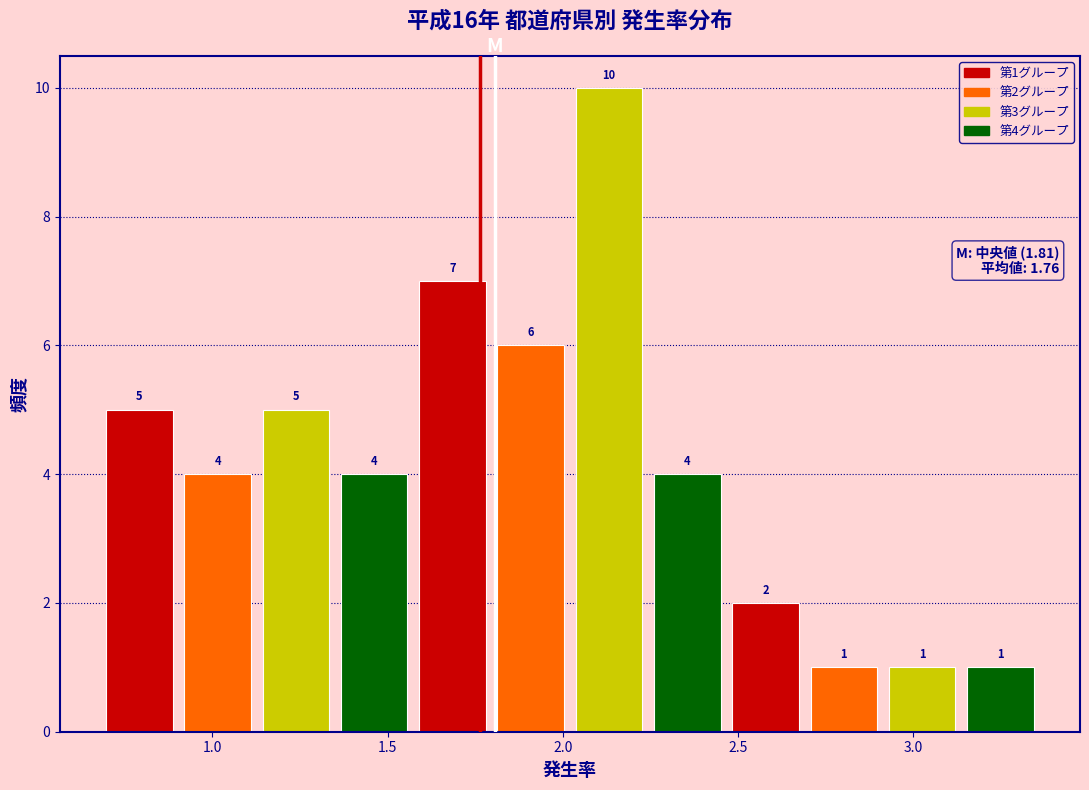

Which range on the x-axis has the tallest bar?

2.00 to 2.25